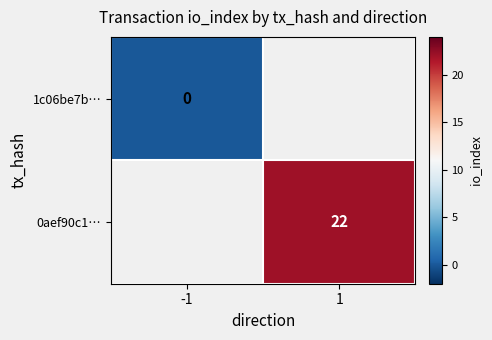

The value of 0aef90c1… at 1 is 22. True or false?

True